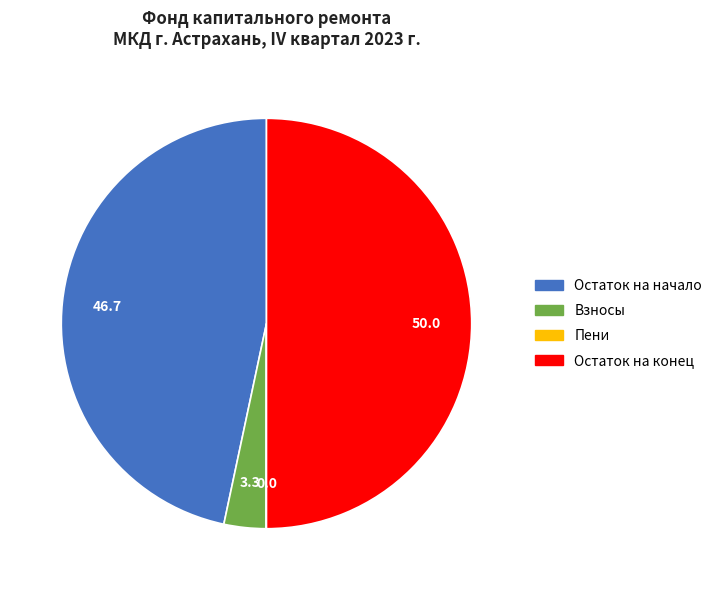

What is the smallest slice in the pie chart?

пеней